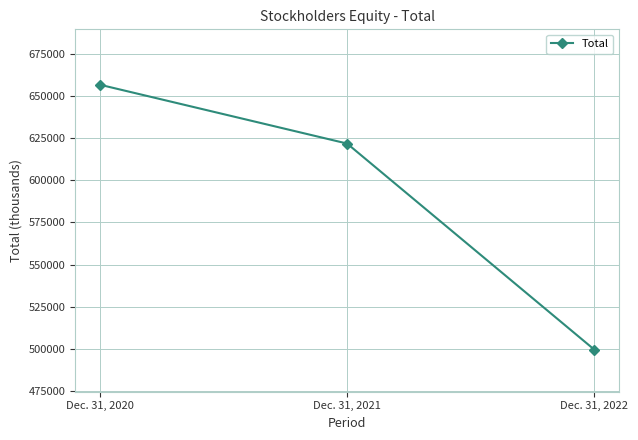

Reading left to right, transcribe all the data shown in this chart.

656498	621659	499638